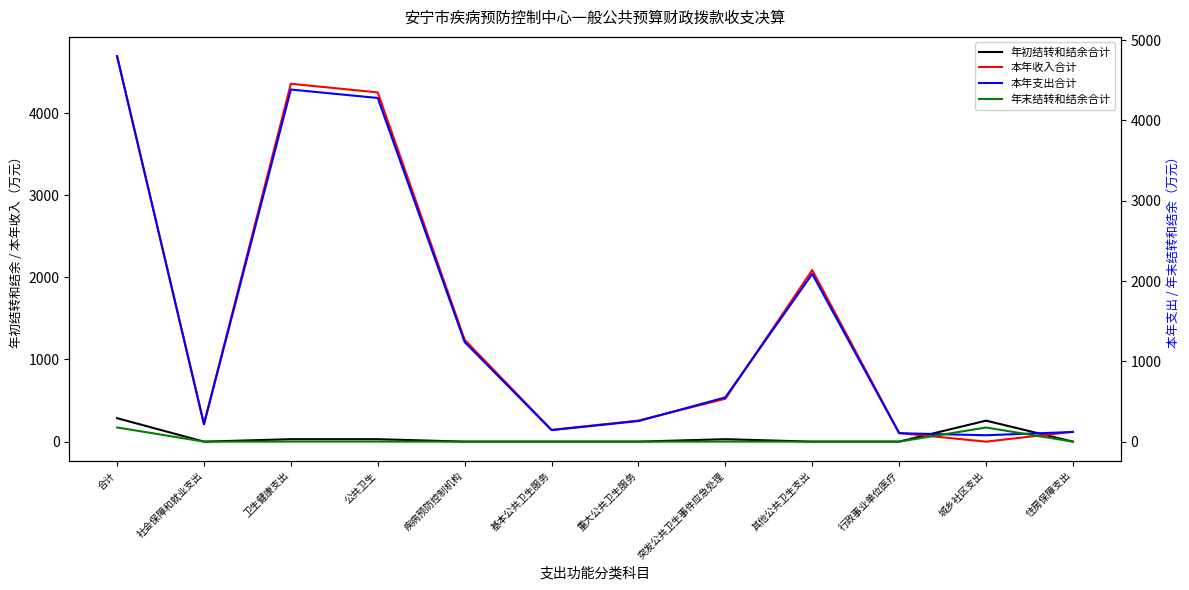

Between 社会保障和就业支出 and 城乡社区支出, which series saw the biggest shift?

年初结转和结余合计